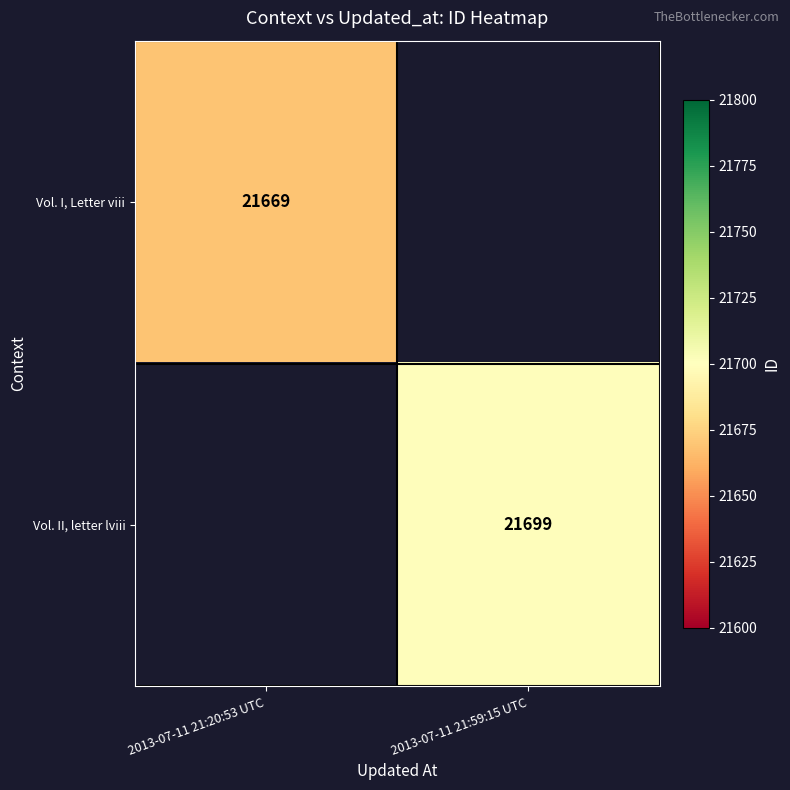

The value of Vol. I, Letter viii at 2013-07-11 21:20:53 UTC is 34064. True or false?

False